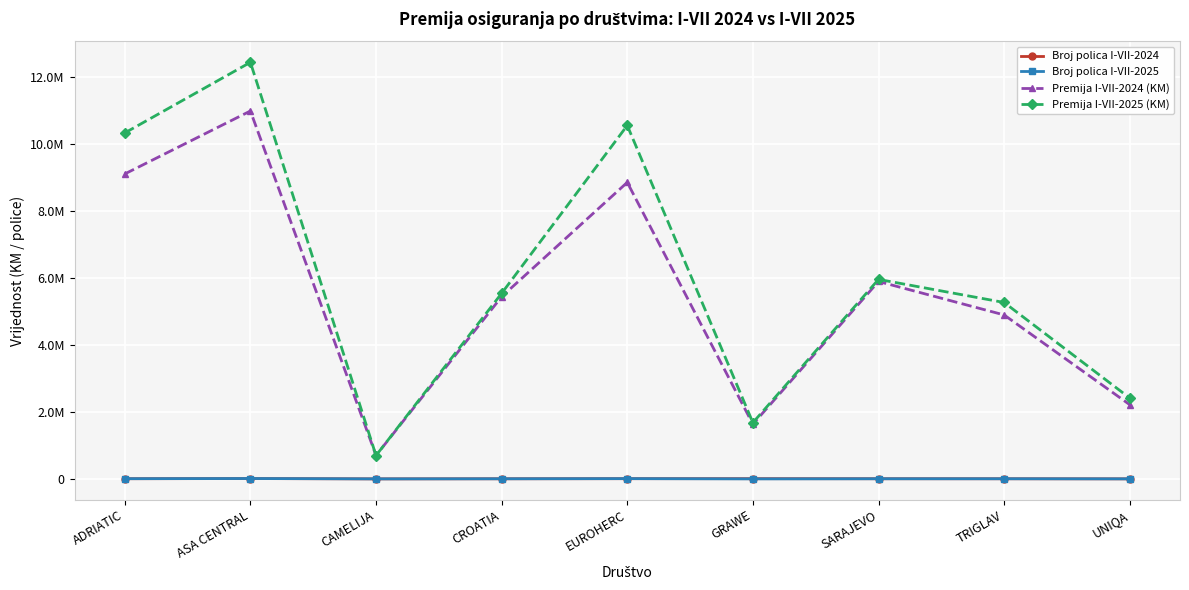

Does the chart have visible grid lines?

Yes